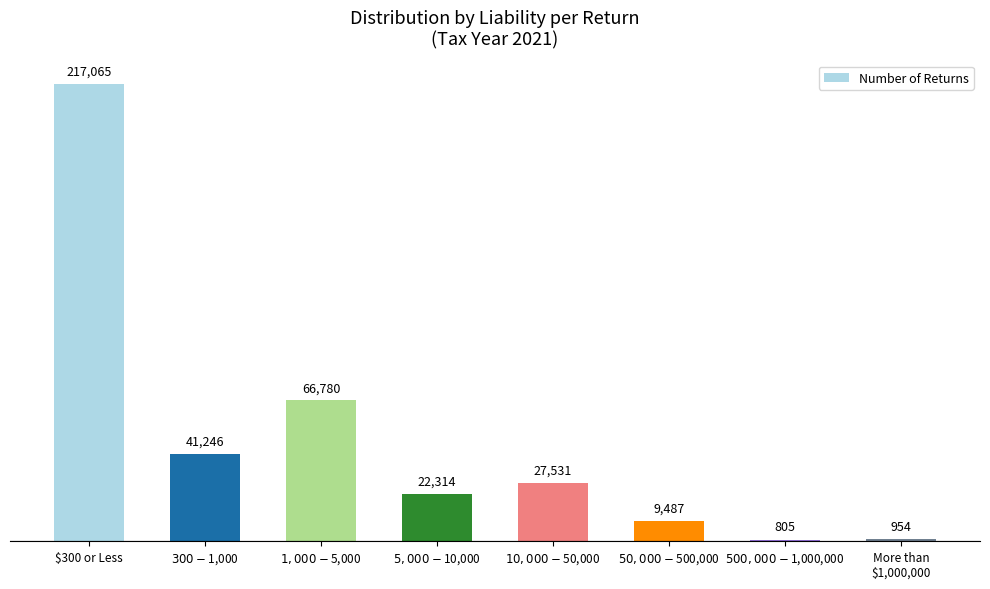

How many data points are less than 27531?

4